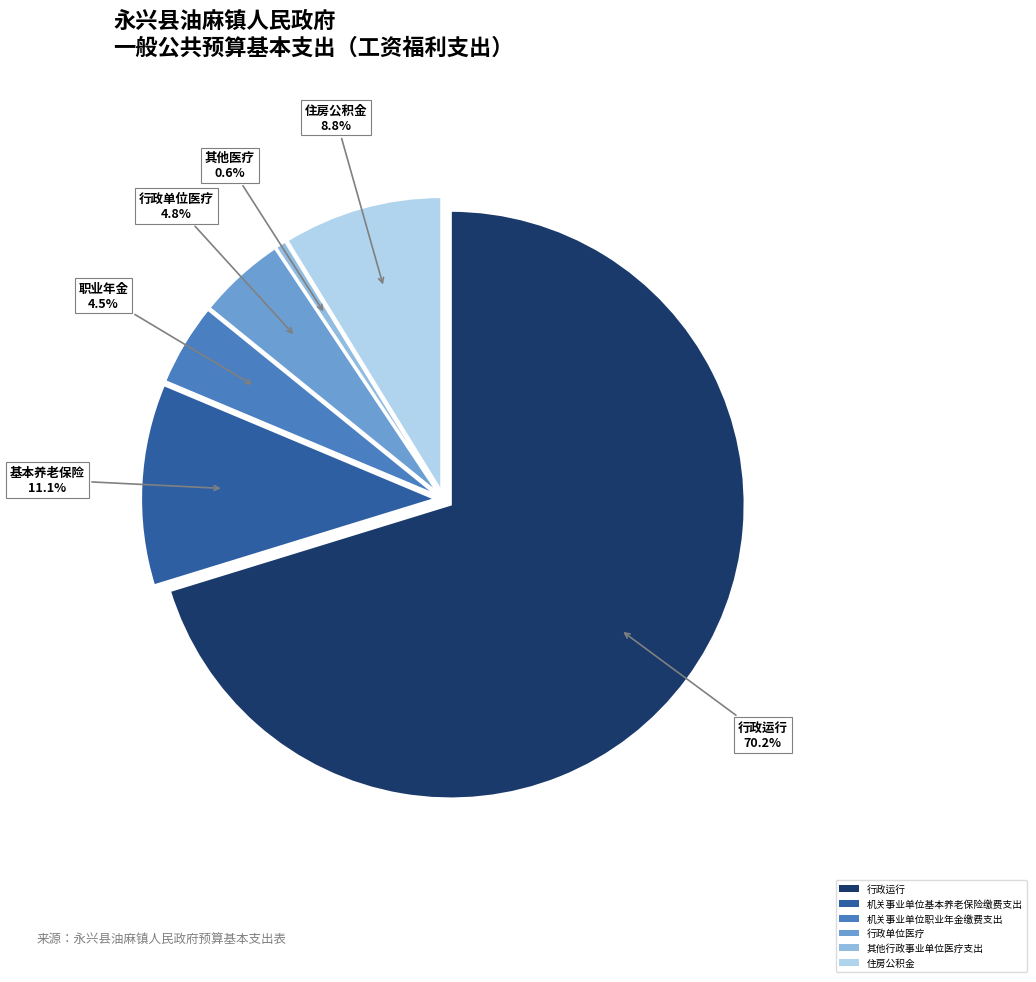

Which slice is the smallest?

其他行政事业单位医疗支出